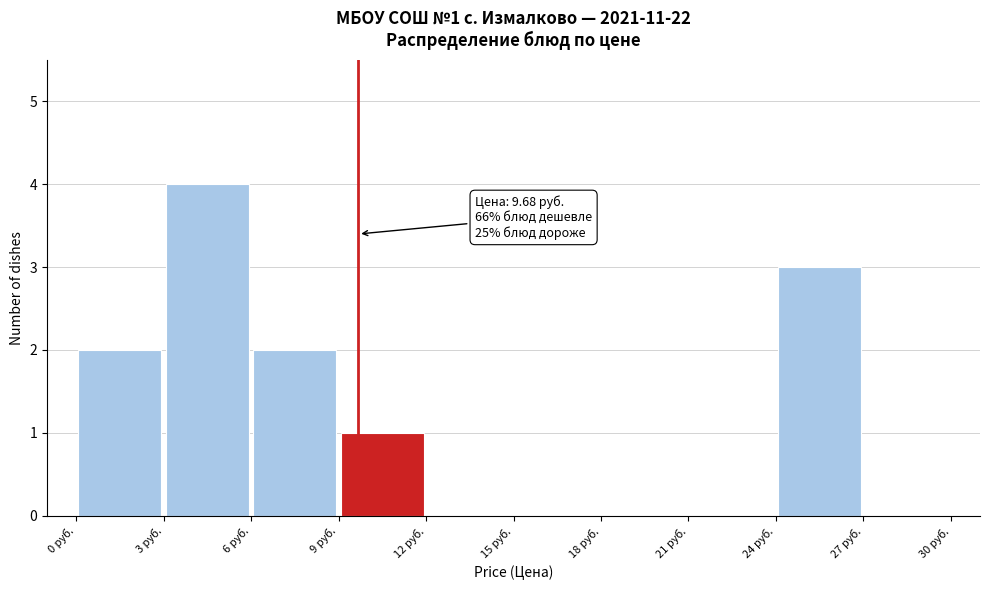

Which range on the x-axis has the tallest bar?

3 to 6